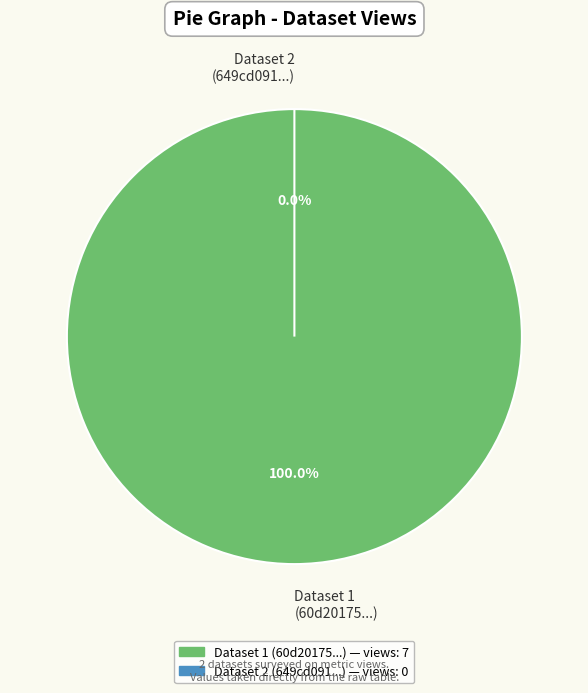

How many segments does this pie chart have?

2